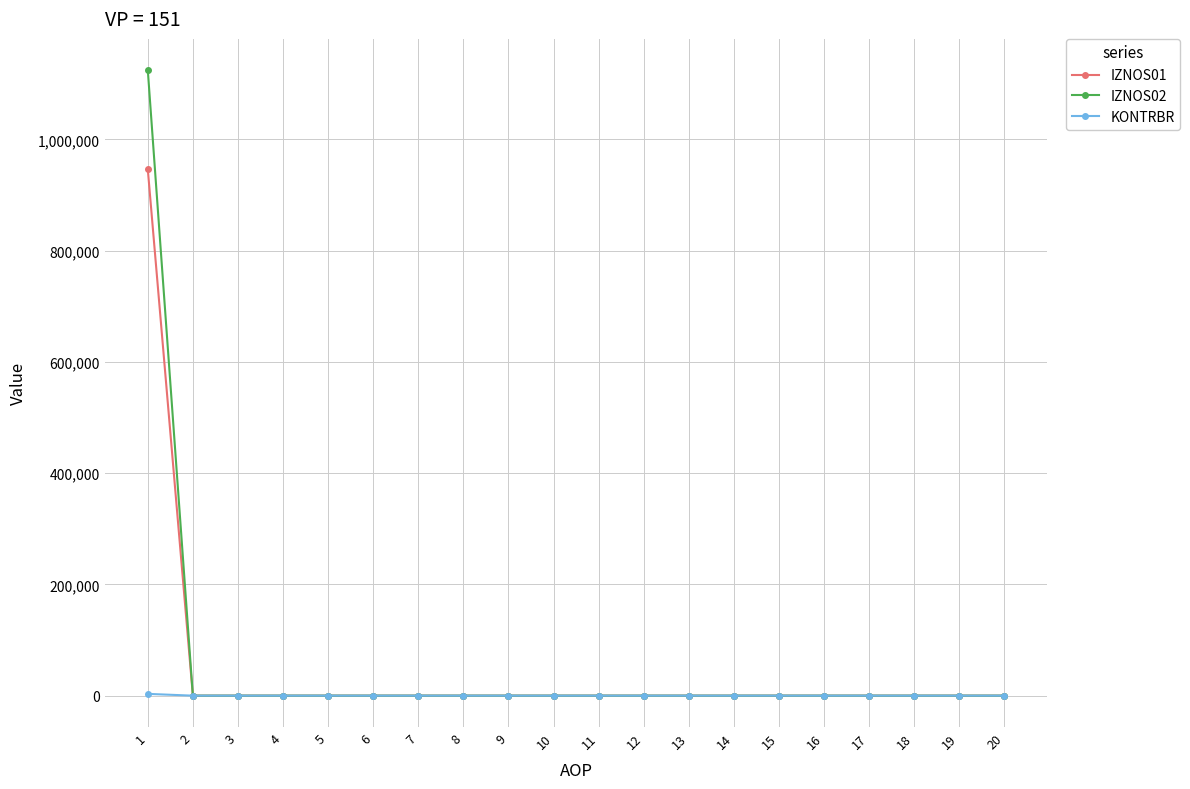

At which category is the sum across all series the highest?

1